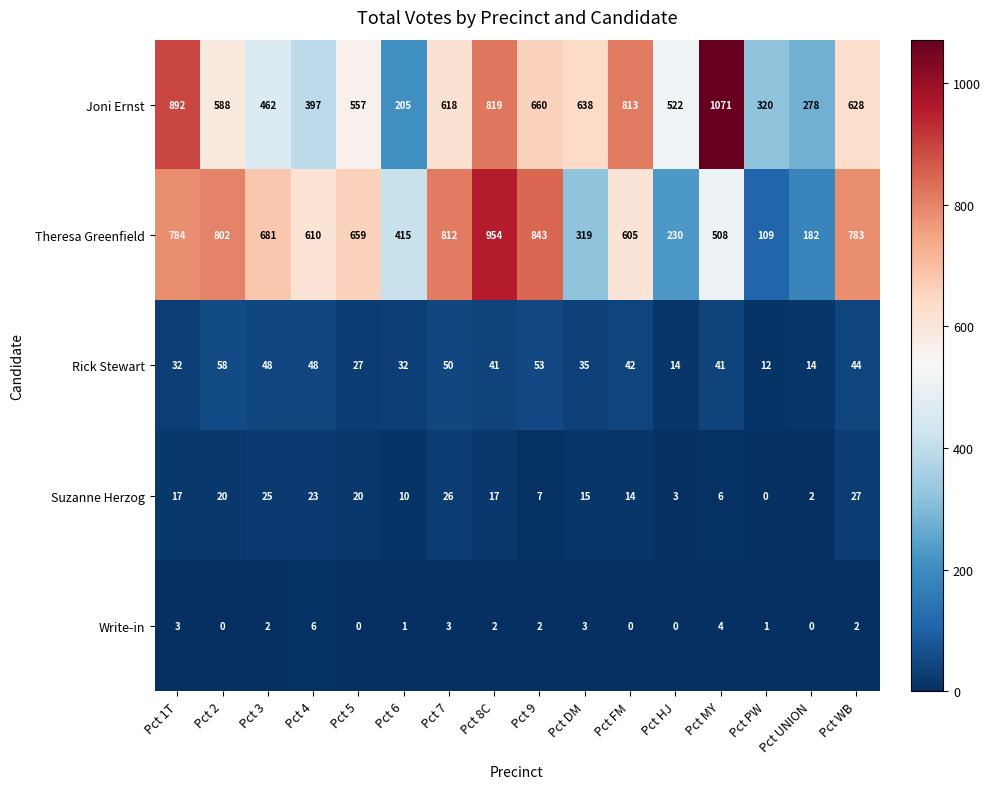

The value of Joni Ernst at Pct 1T is 892. True or false?

True